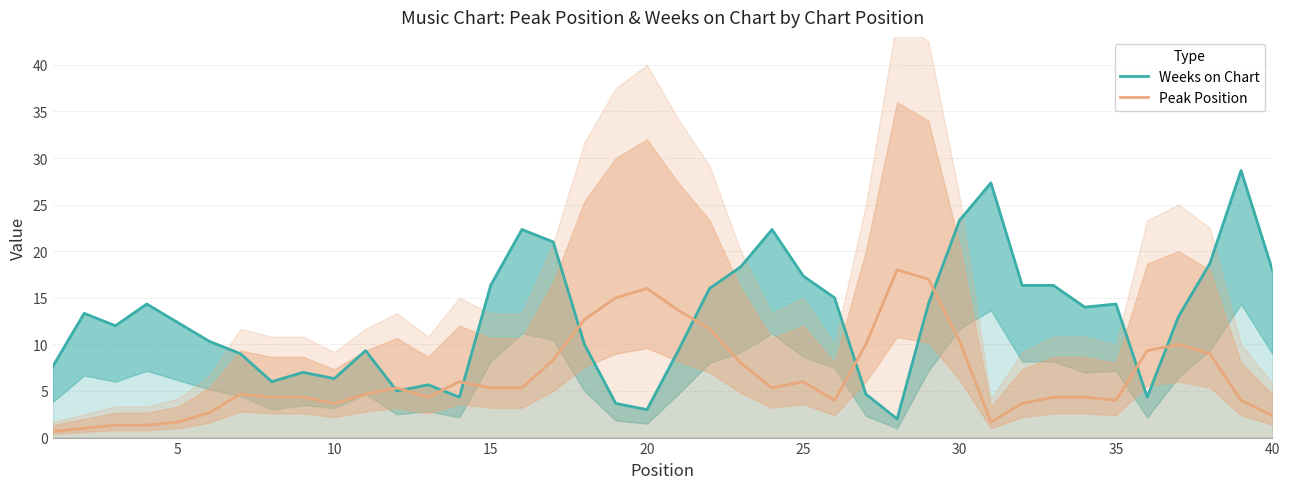

Reading right to left, what are all the values shown in this chart?

Weeks on Chart: 18.0	28.7	18.7	13.0	4.3	14.3	14.0	16.3	16.3	27.3	23.3	14.3	2.0	4.7	15.0	17.3	22.3	18.3	16.0	9.3	3.0	3.7	10.0	21.0	22.3	16.3	4.3	5.7	5.0	9.3	6.3	7.0	6.0	9.0	10.3	12.3	14.3	12.0	13.3	7.7
Peak Position: 2.3	4.0	9.0	10.0	9.3	4.0	4.3	4.3	3.7	1.7	10.3	17.0	18.0	10.0	4.0	6.0	5.3	8.0	11.7	13.7	16.0	15.0	12.7	8.3	5.3	5.3	6.0	4.3	5.3	4.7	3.7	4.3	4.3	4.7	2.7	1.7	1.3	1.3	1.0	0.7